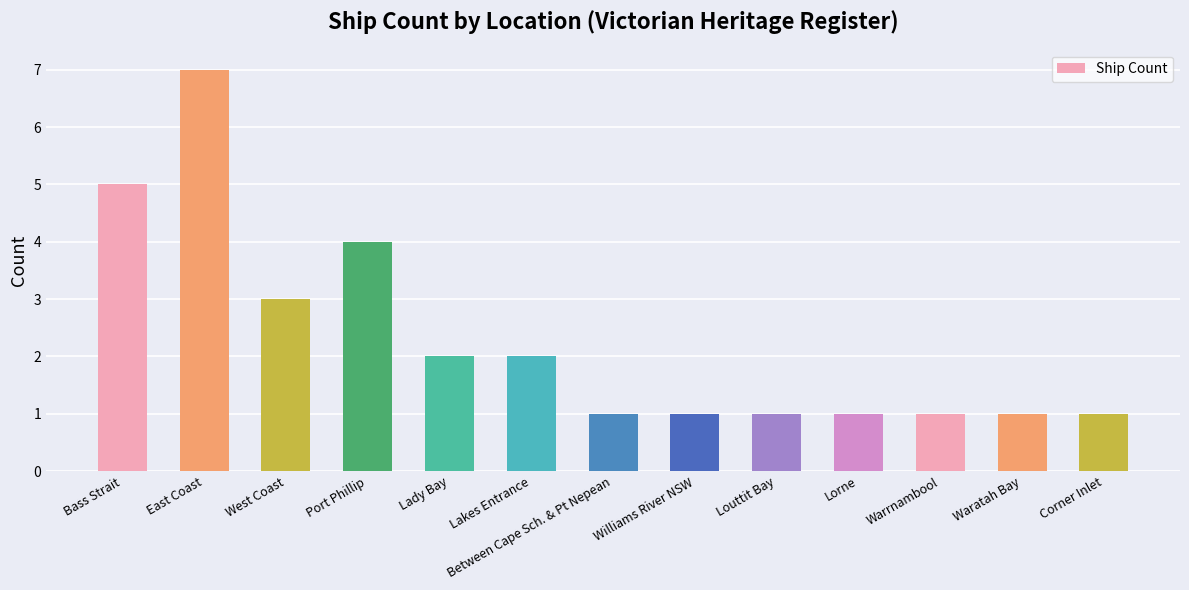

Which category has the highest value across all series?

East Coast